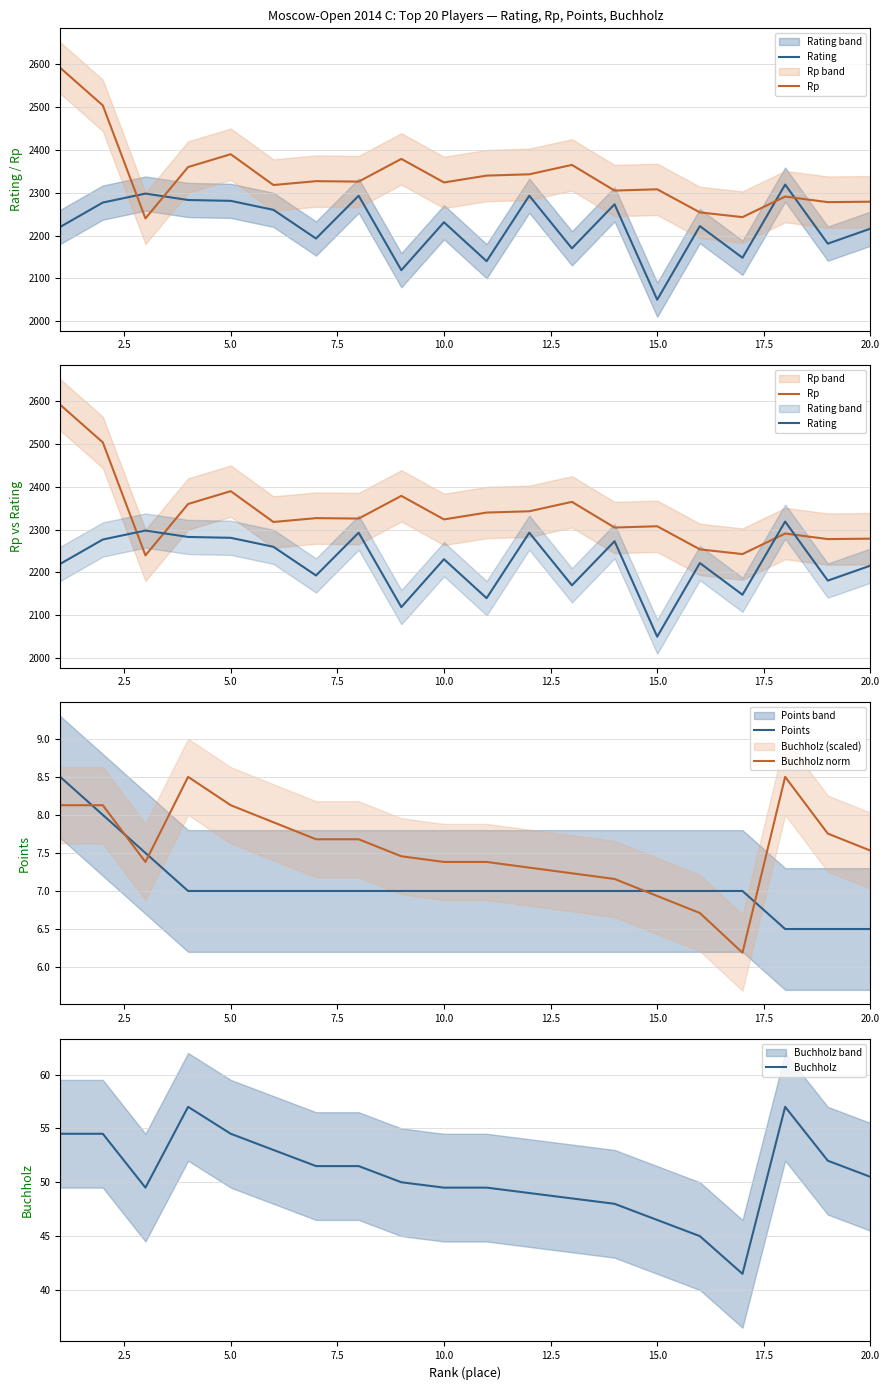

Rank the series by their maximum value, from highest to lowest.

Rp, Rating, Buchholz, Points, Buchholz norm